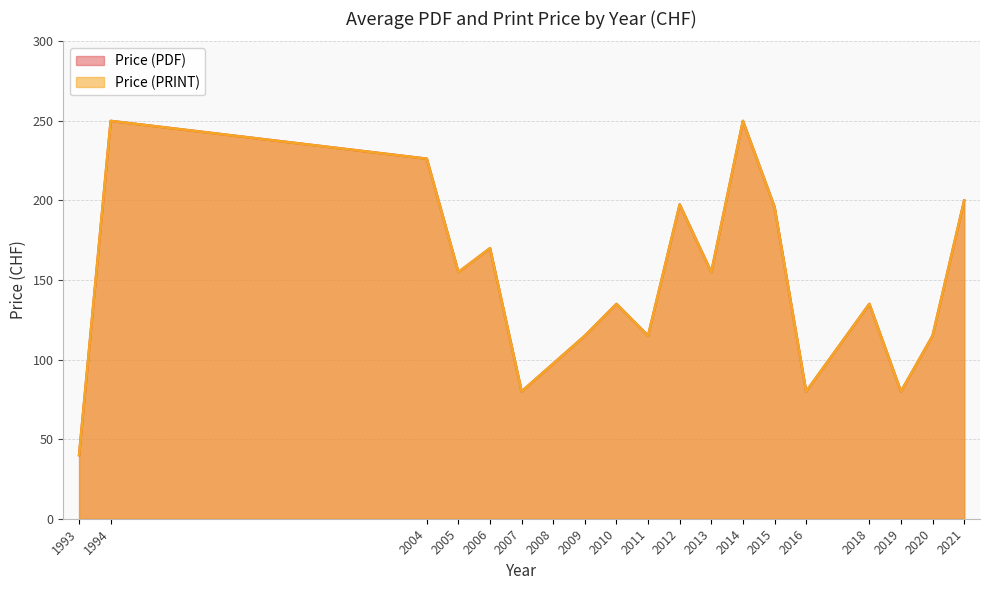

How many values in the Price (PRINT) series exceed 155?

9